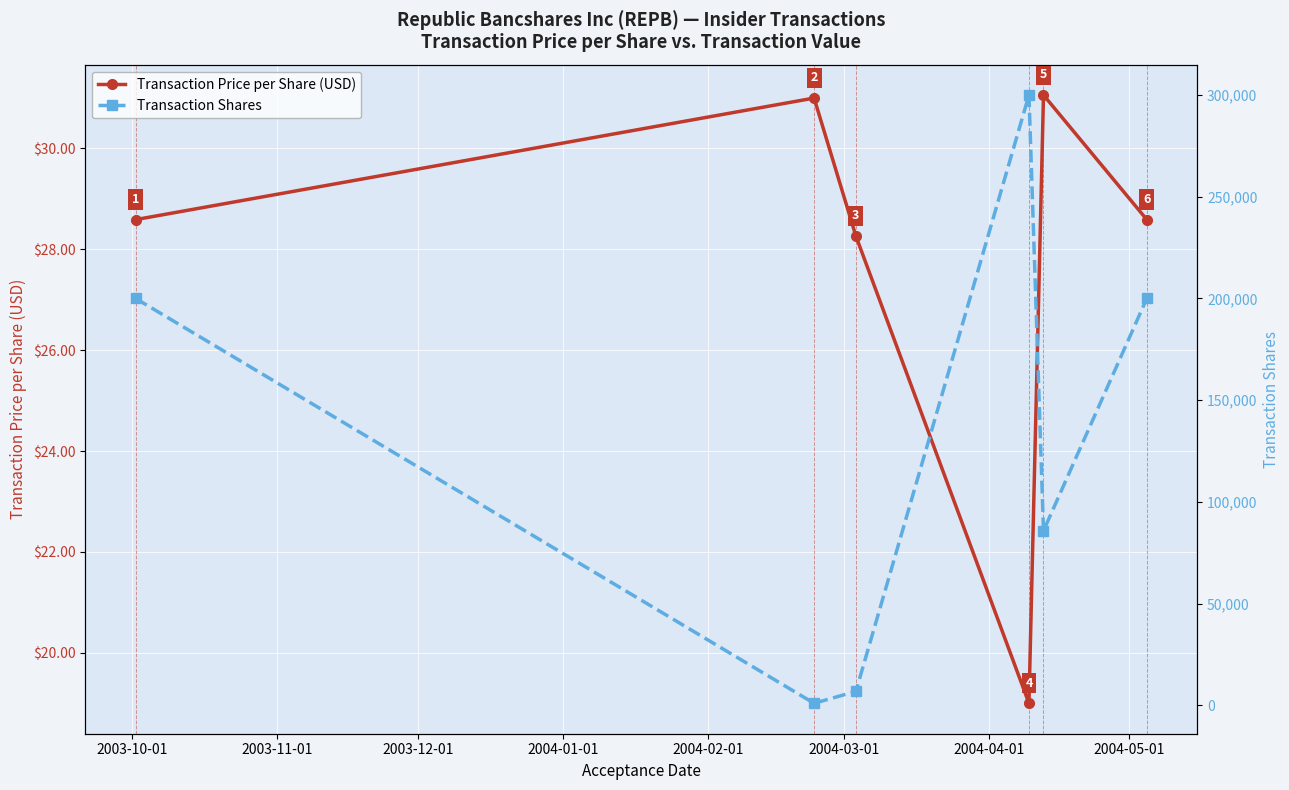

Which series has the largest range (max minus min)?

Transaction Shares